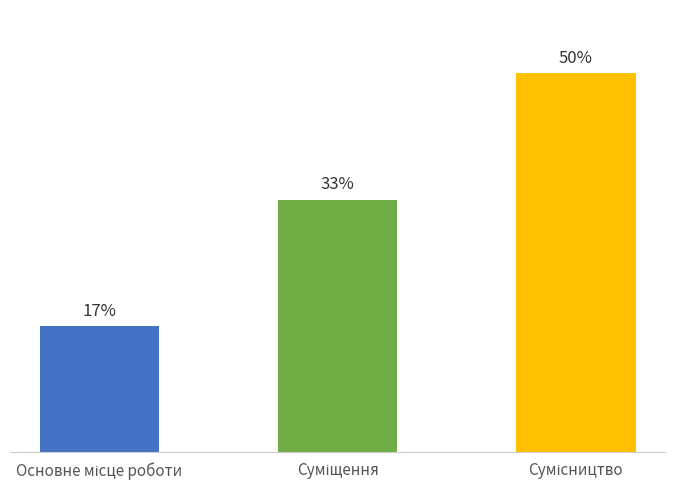

Are the bars horizontal?

No